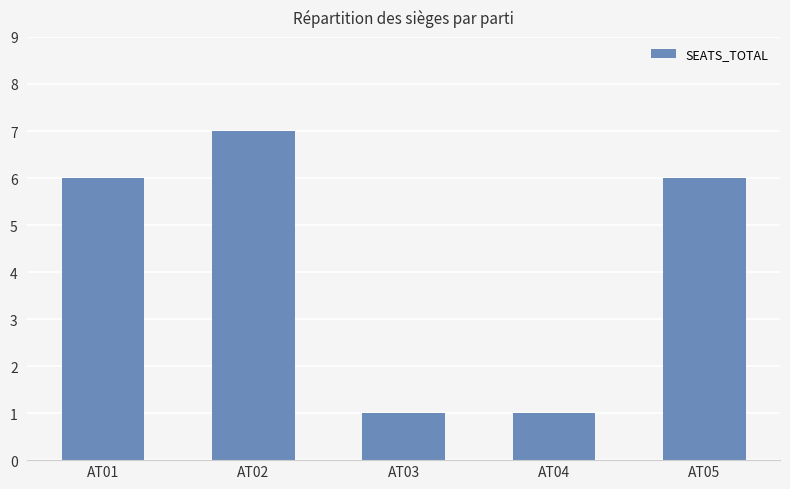

The chart shows a value of 1 at AT05. True or false?

False